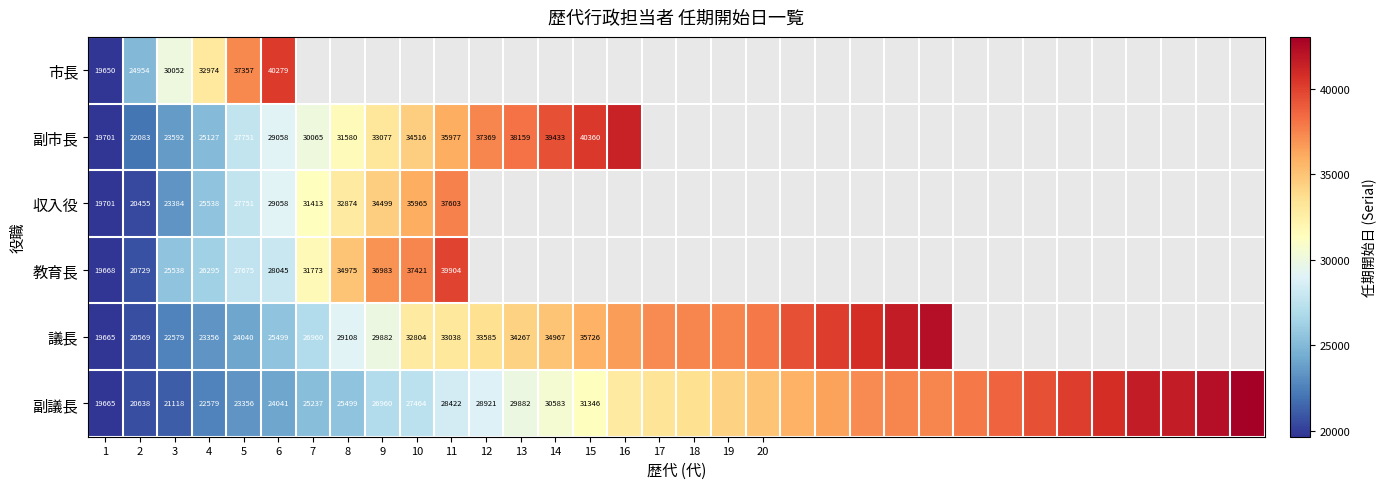

What is the maximum value shown in the chart?

43031.0